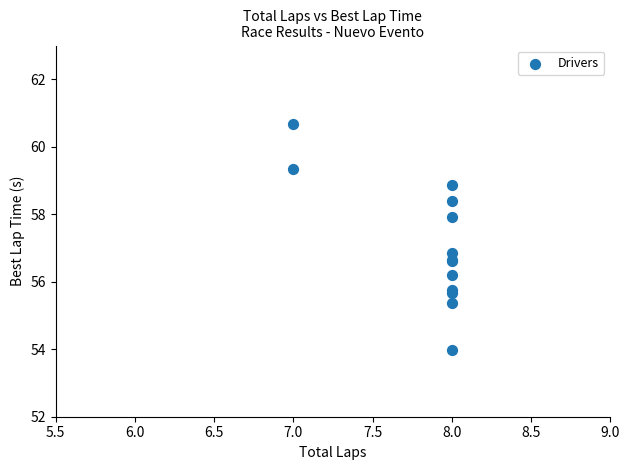

What Y value in the scatter plot is closest to 57?

56.9